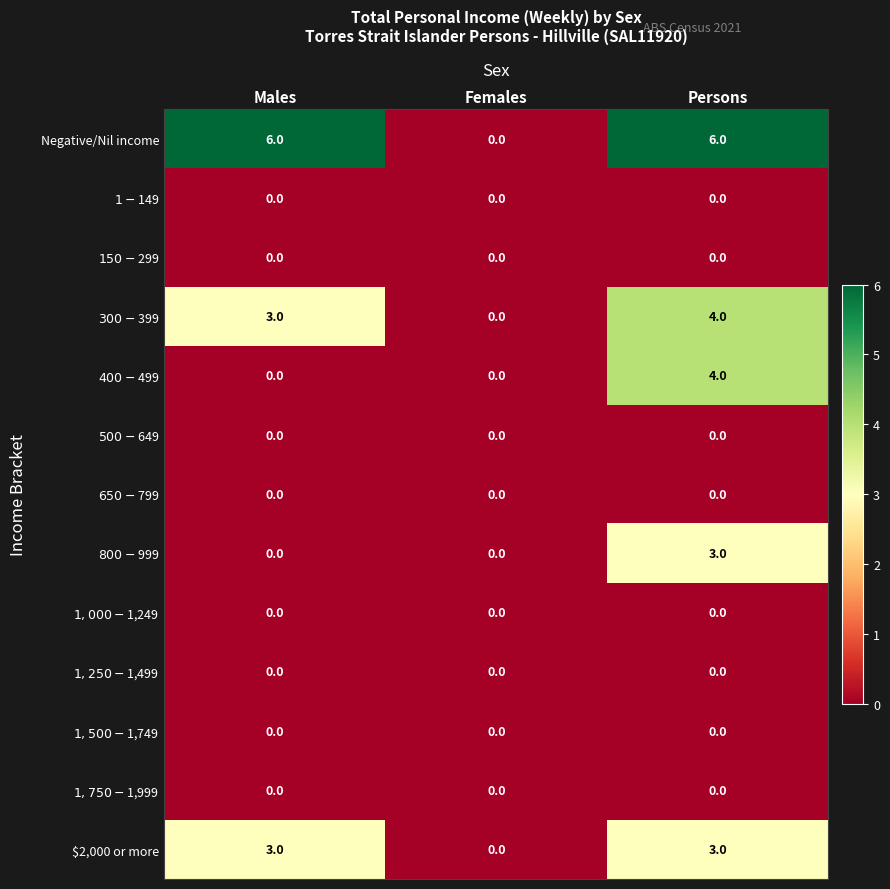

At which category is the sum across all series the highest?

Persons